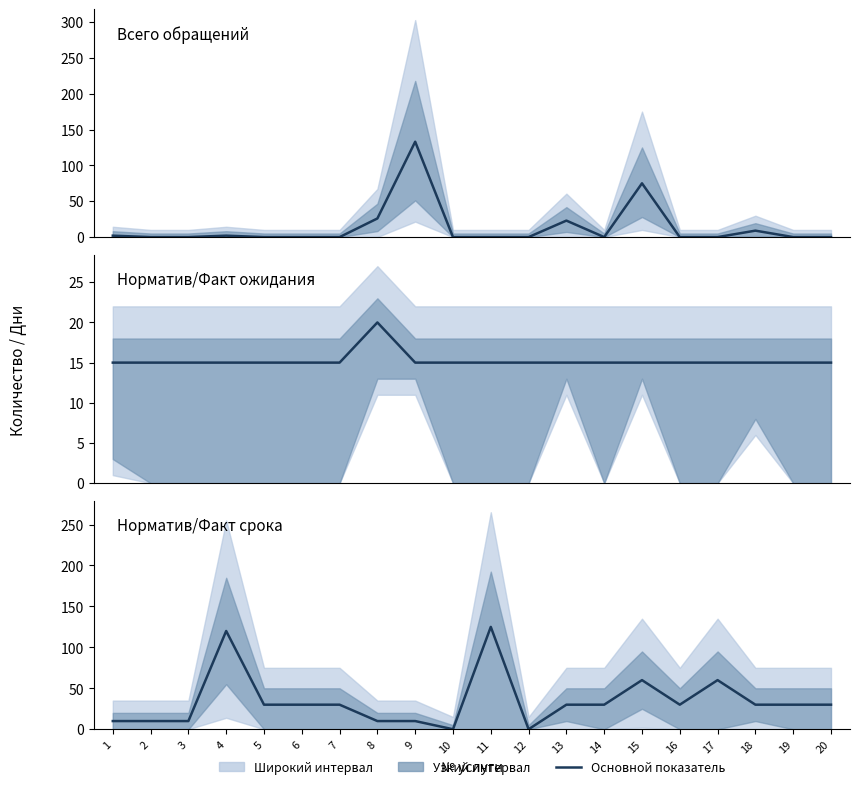

What is the sum of the Норматив ожидания values at 8 and 11?

35